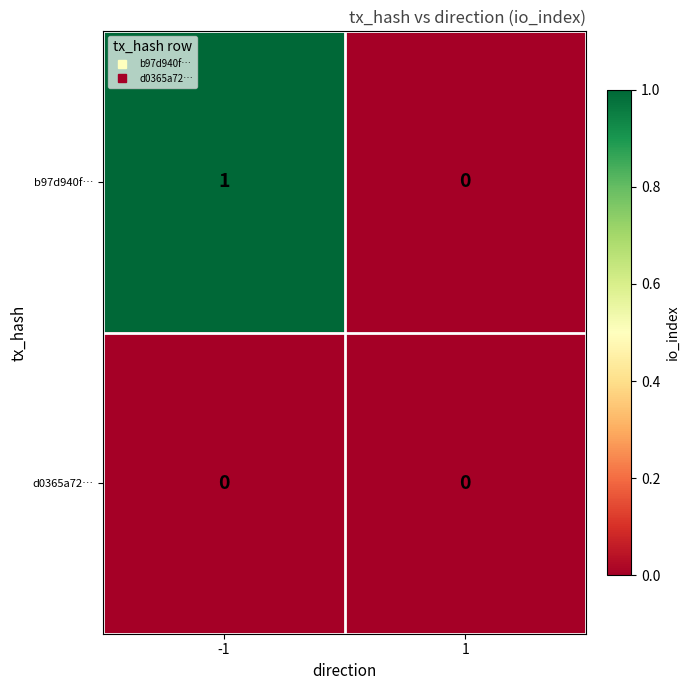

True or false: b97d940f… has a value of 0 at 1.

True